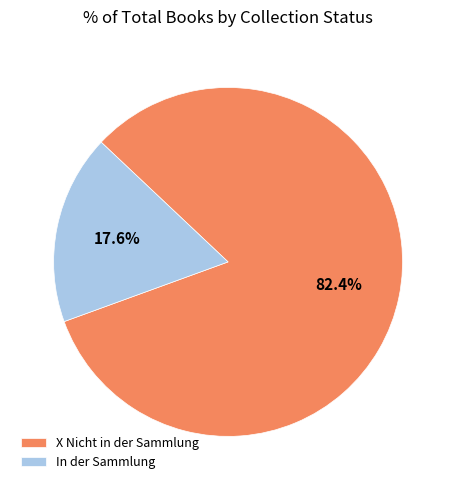

What is the largest slice in the pie chart?

X Nicht in der Sammlung